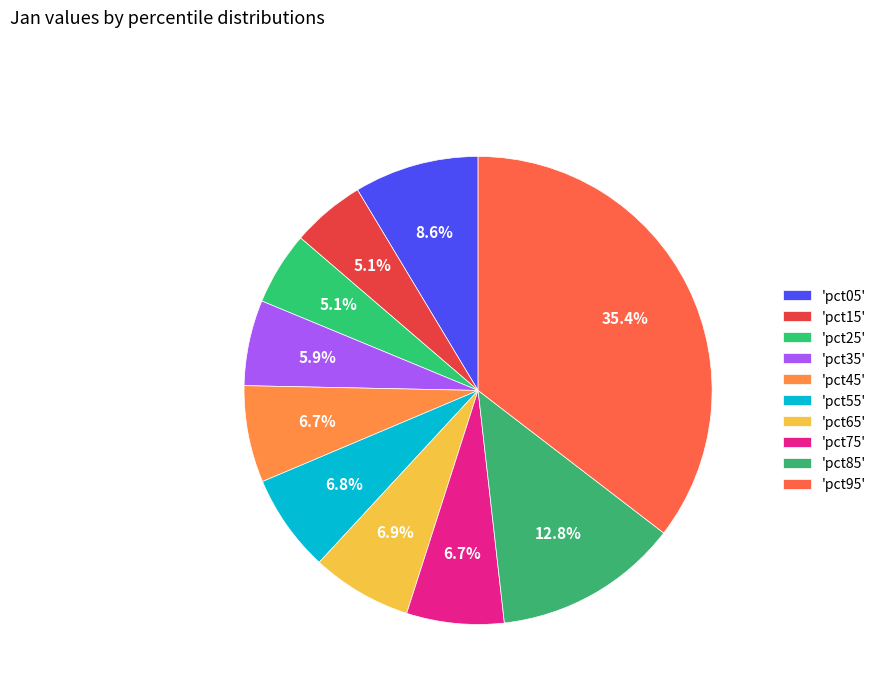

How many segments does this pie chart have?

10